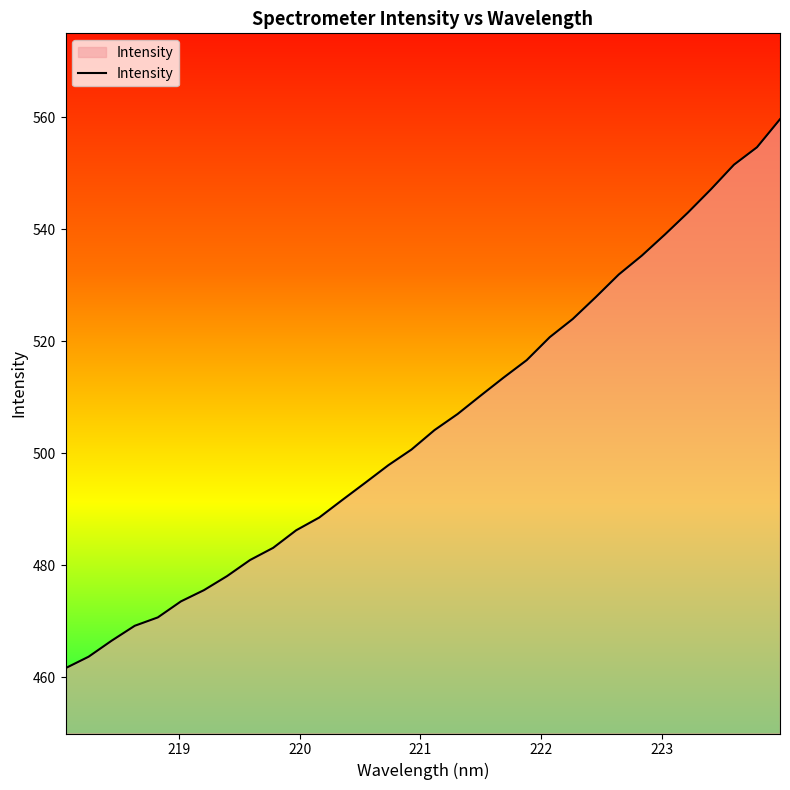

Does the chart have visible grid lines?

No